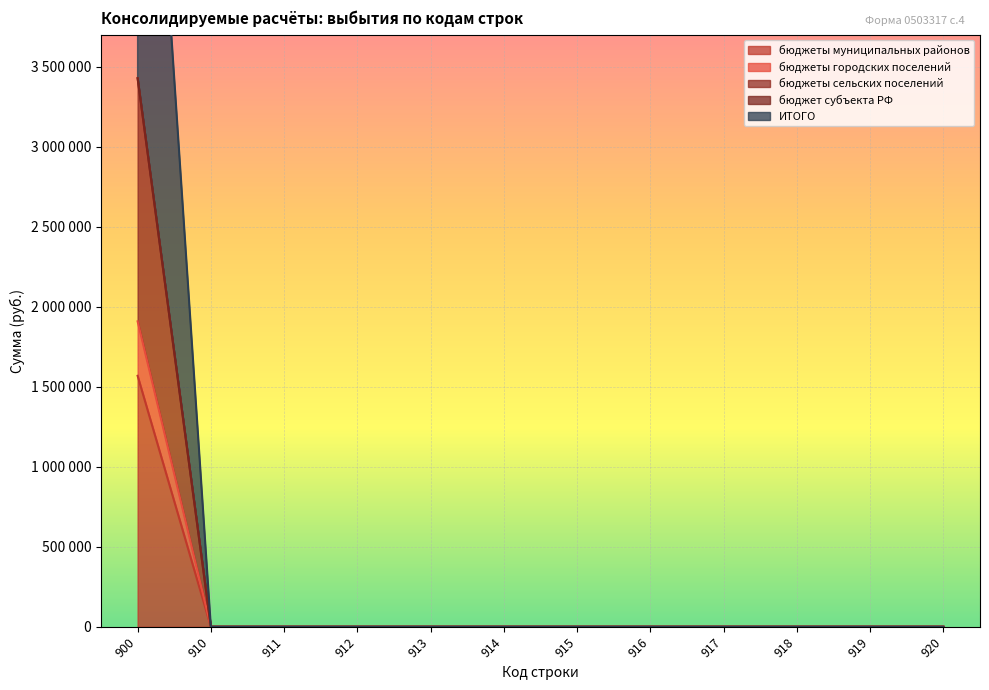

True or false: ИТОГО and бюджеты сельских поселений cross at least once.

False